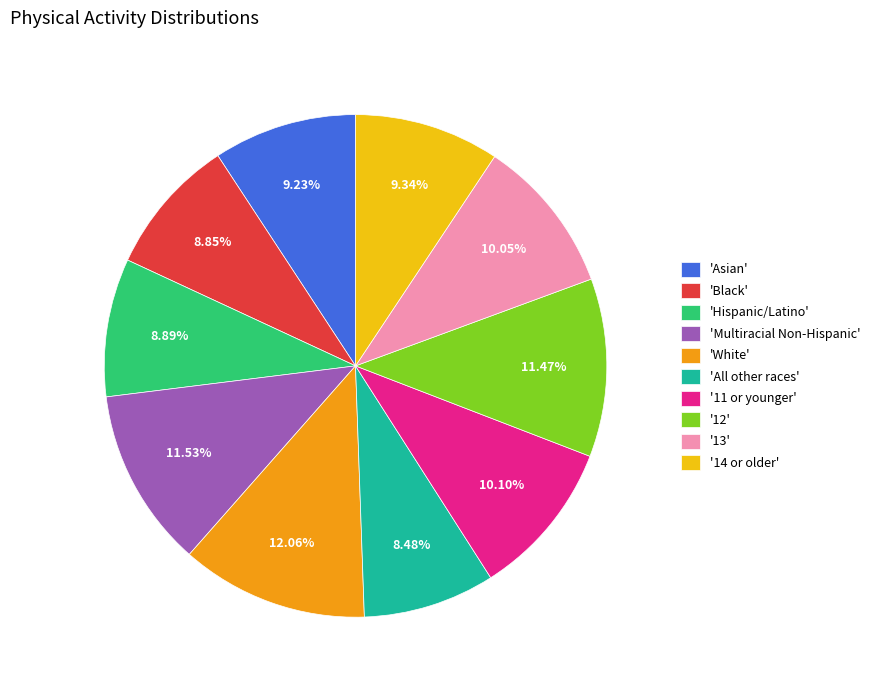

To the nearest percent, what is the average slice percentage?

10%